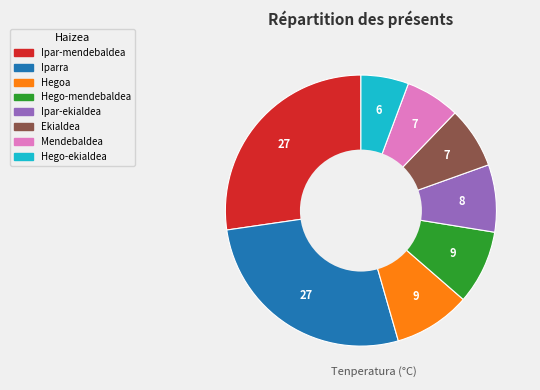

Is there a majority slice in this chart?

No